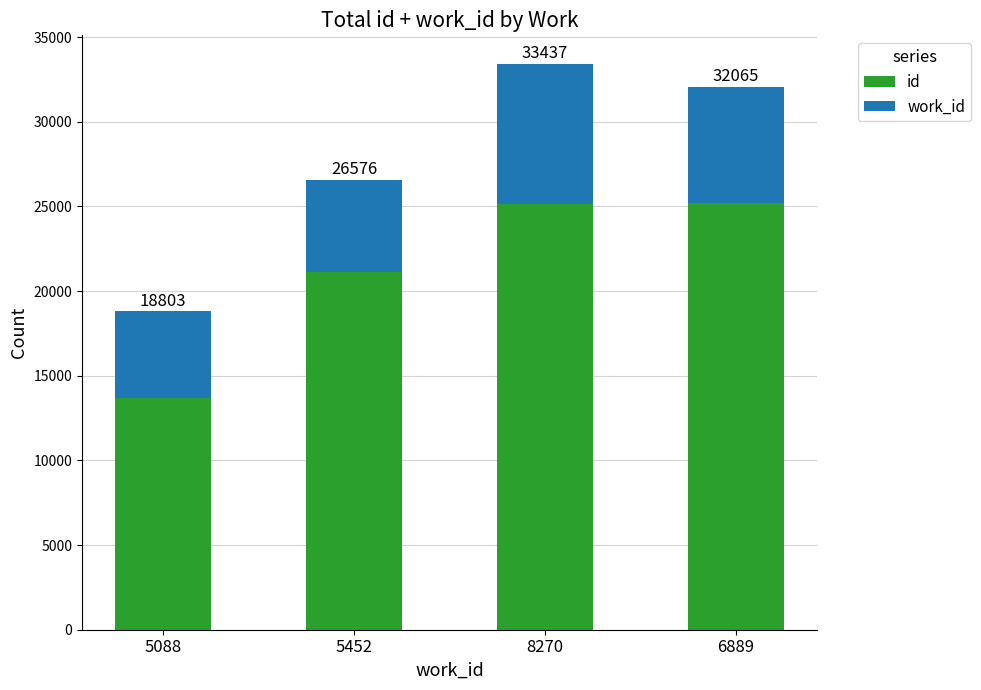

What are all the series names shown in the legend?

id, work_id